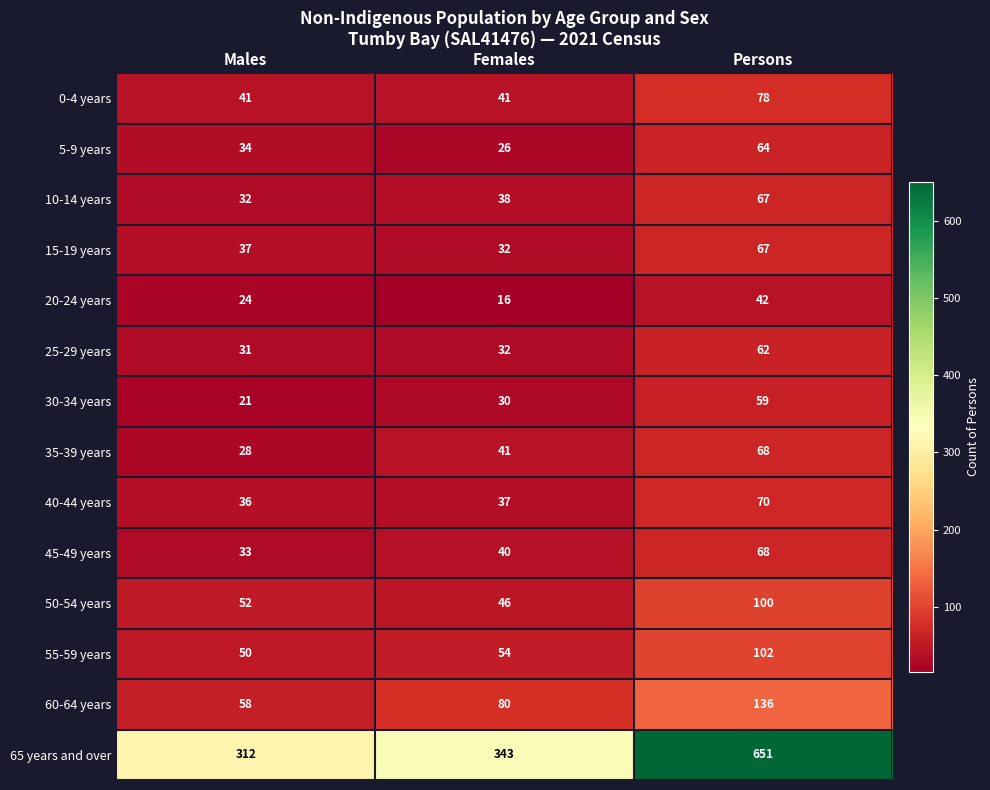

Which series has the largest total across all categories?

65 years and over